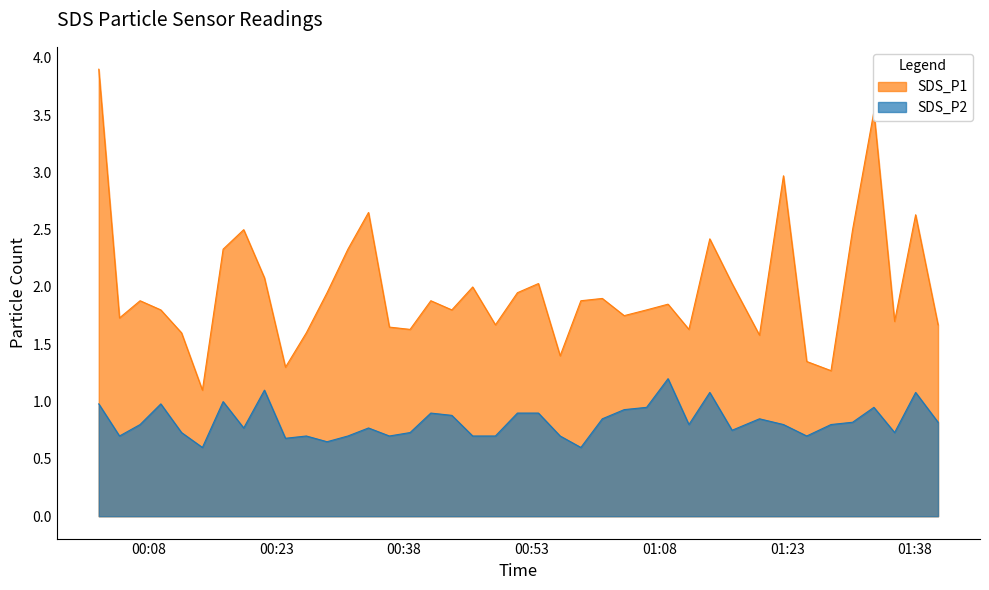

Which series has the widest spread of values?

SDS_P1